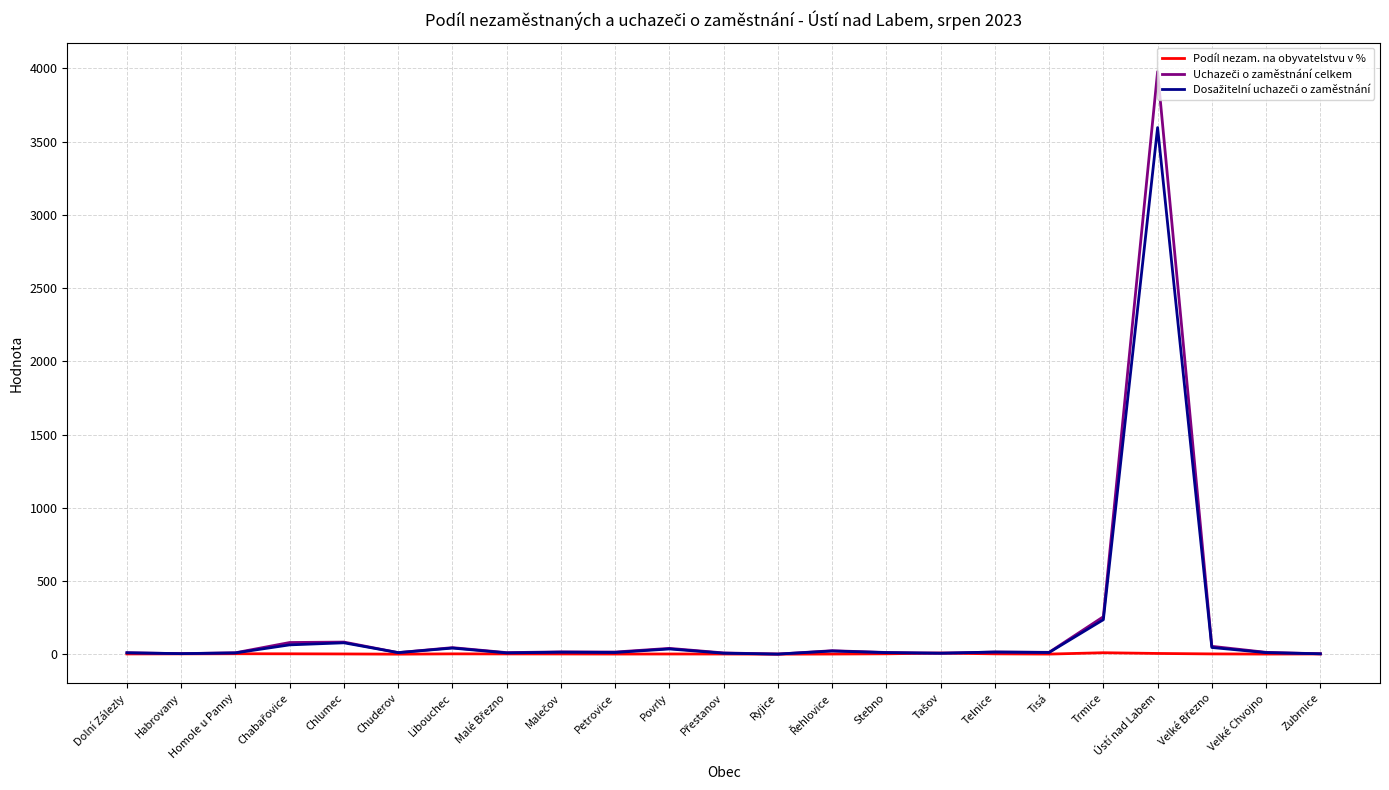

At which category is the sum across all series the highest?

Ústí nad Labem